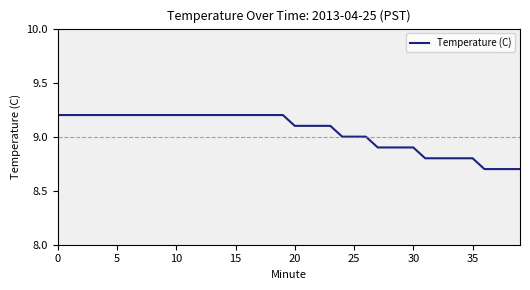

What is the smallest value displayed?

8.7